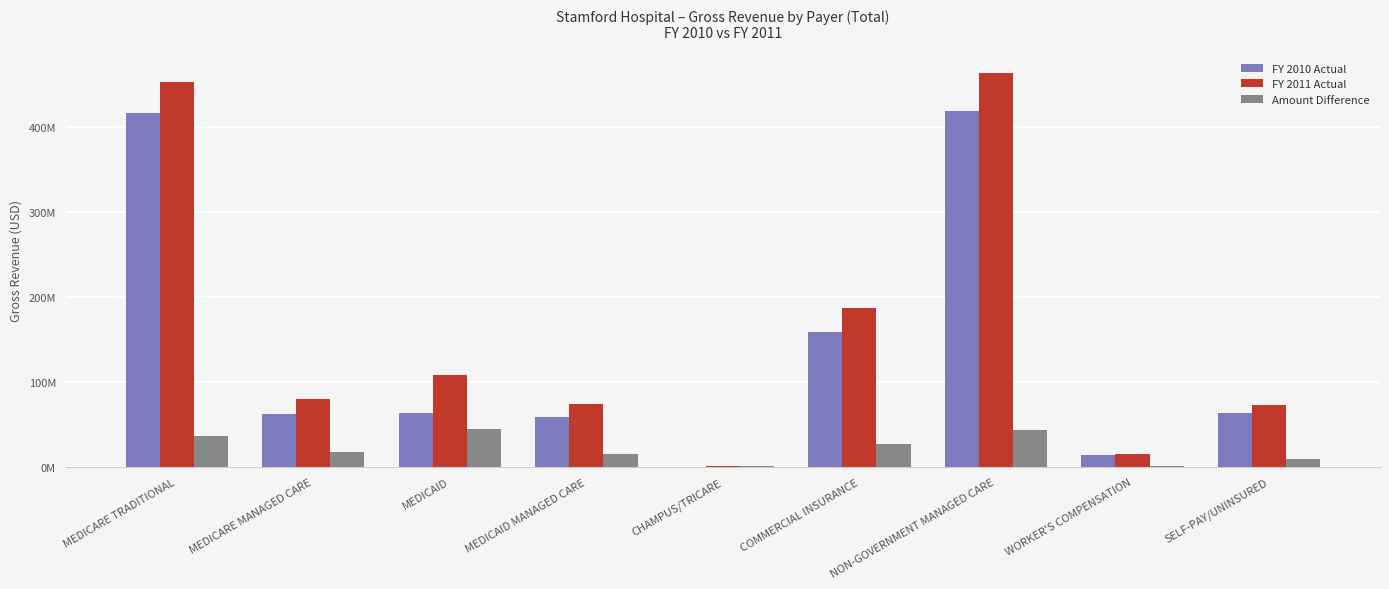

Are the bars horizontal?

No